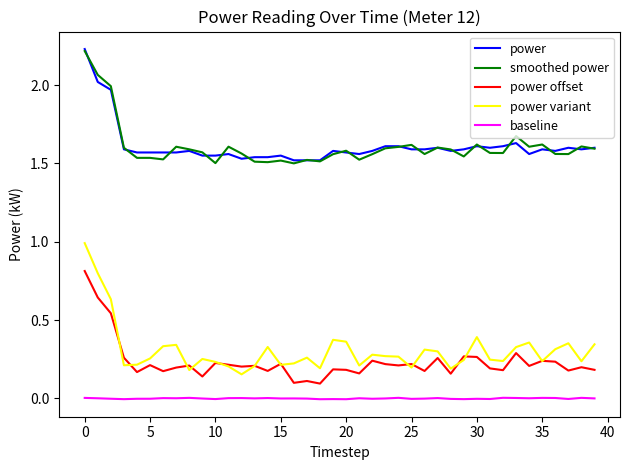

Does the chart display data point markers on the line(s)?

No